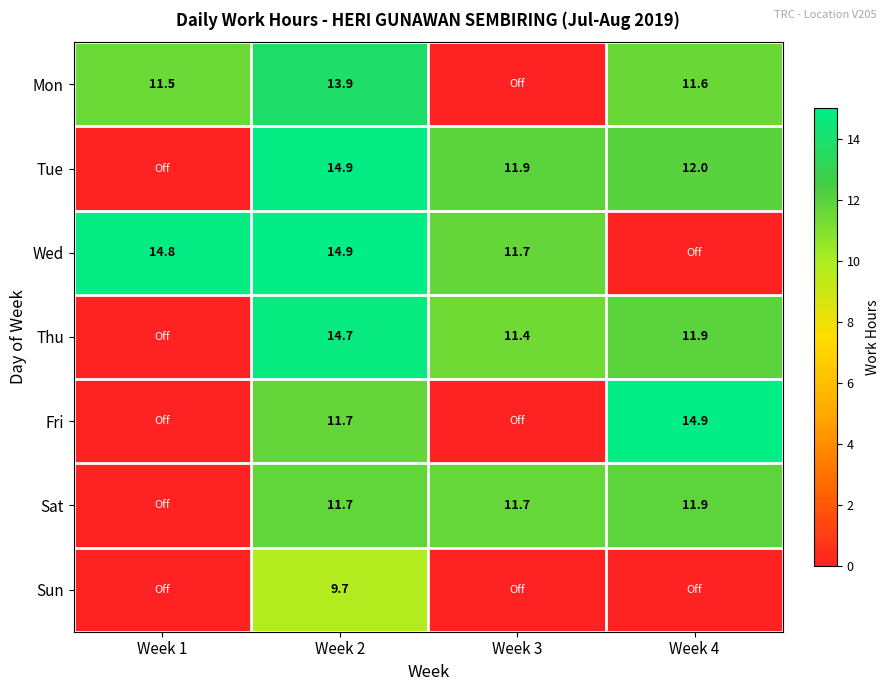

What is the total value across all series at Week 3?

46.7